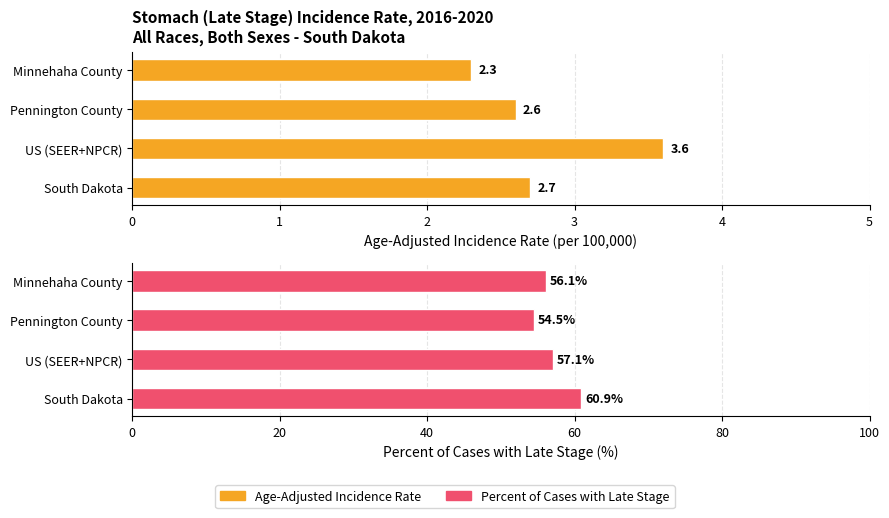

What is the total value across all series at US (SEER+NPCR)?

60.7